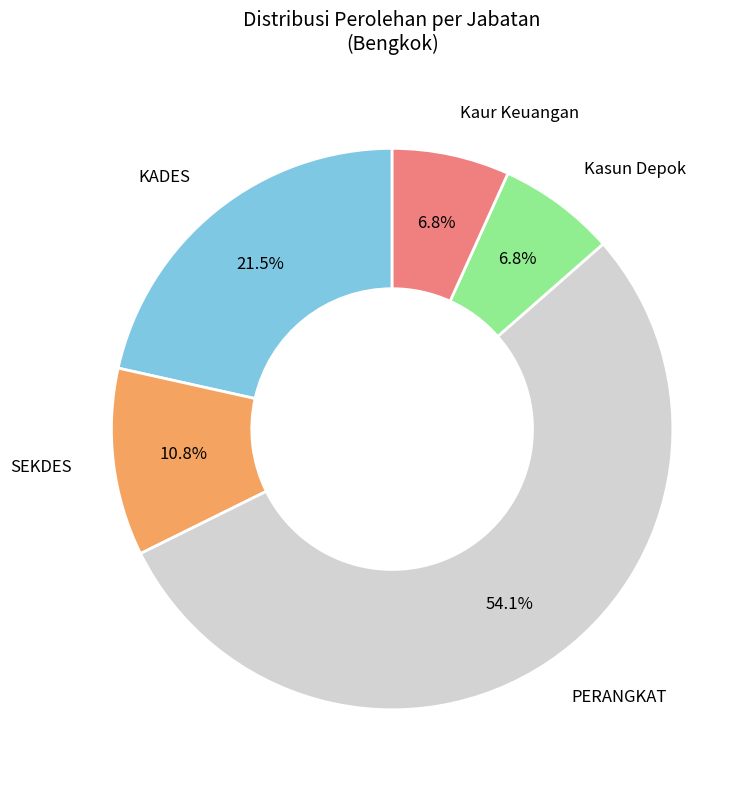

Is there any slice that represents more than half of the pie?

Yes